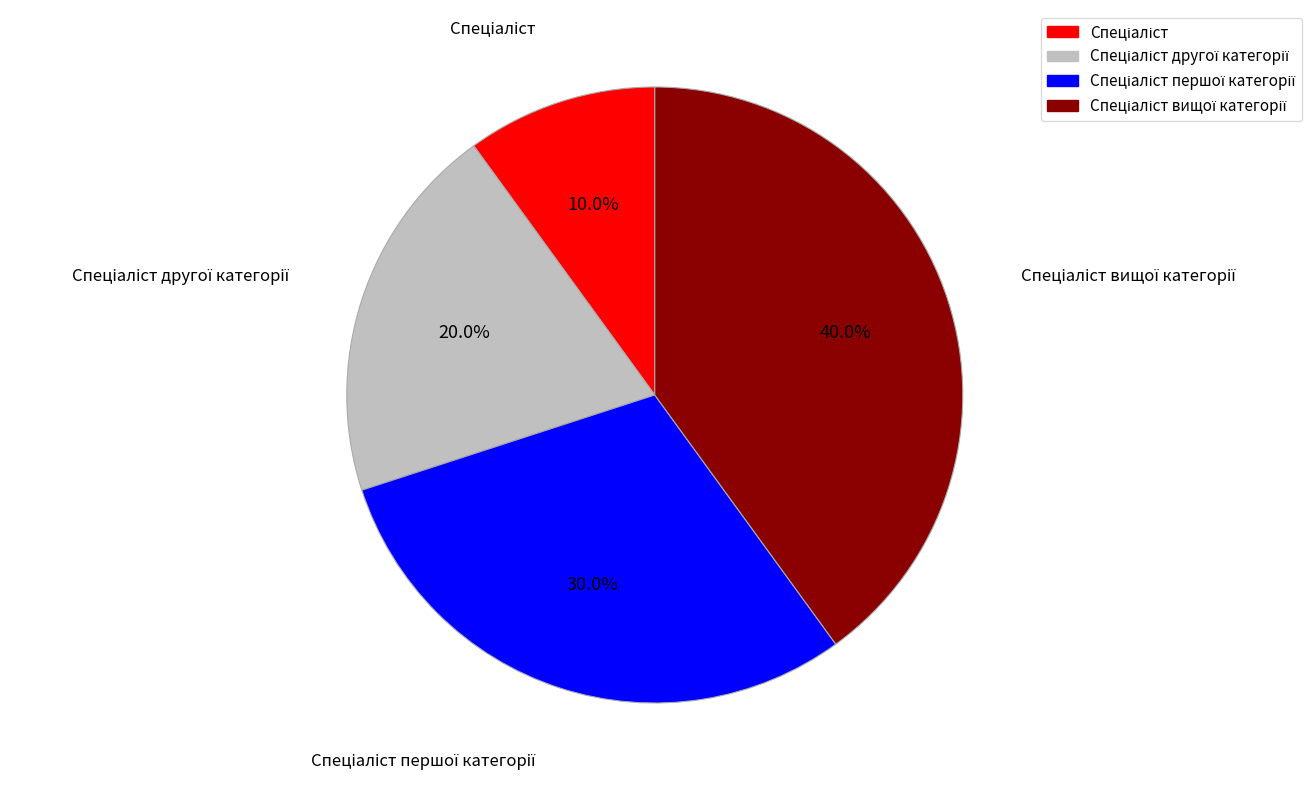

Is there any slice that represents more than half of the pie?

No